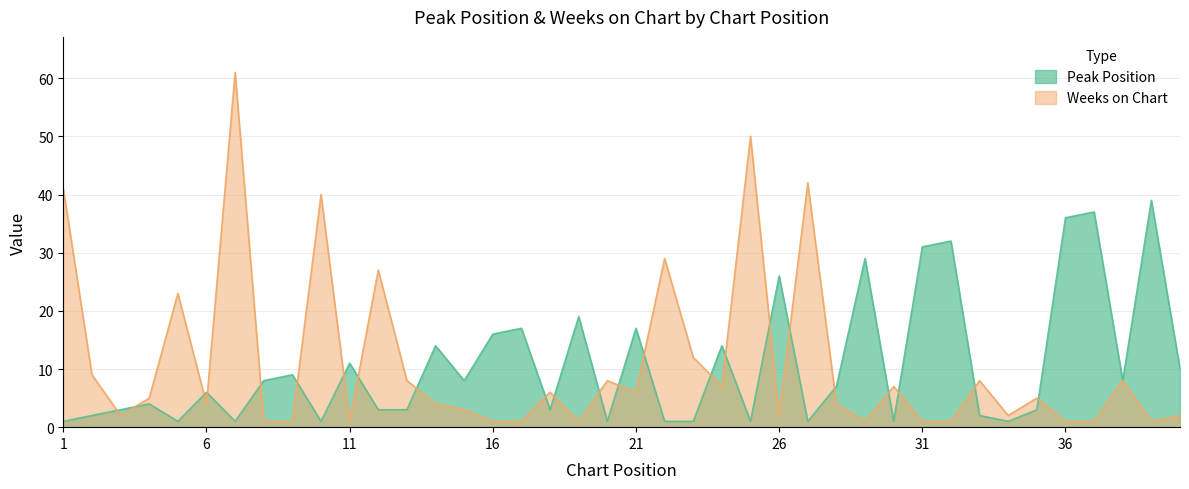

Rank the categories by Weeks on Chart value from highest to lowest.

7, 25, 27, 1, 10, 22, 12, 5, 23, 2, 13, 20, 33, 38, 24, 30, 18, 21, 4, 35, 6, 14, 28, 15, 3, 26, 34, 40, 8, 9, 11, 16, 17, 19, 29, 31, 32, 36, 37, 39